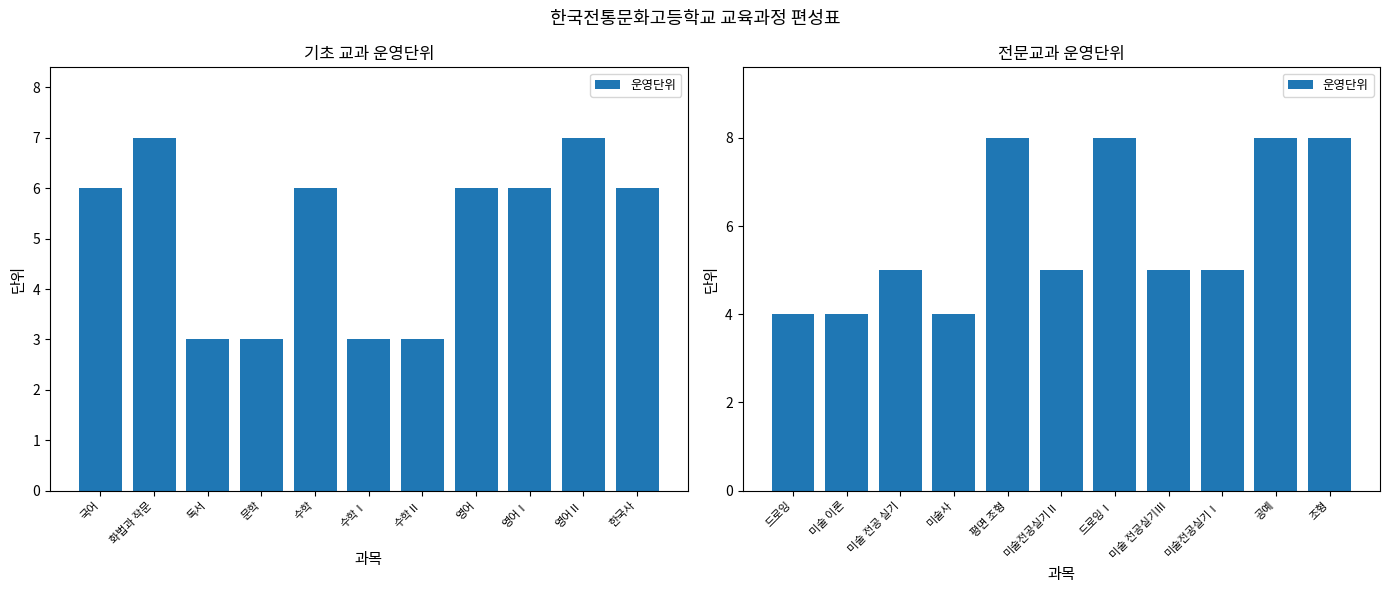

Where does the data first go above 5?

평면 조형